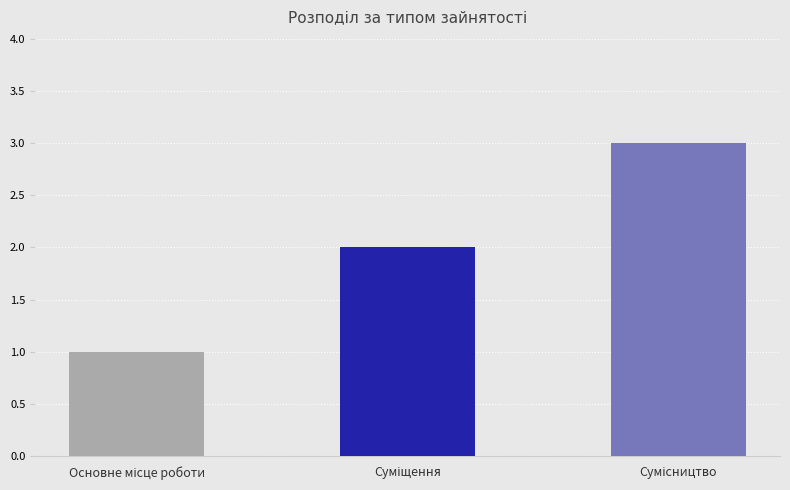

What is the sum of all values?

6